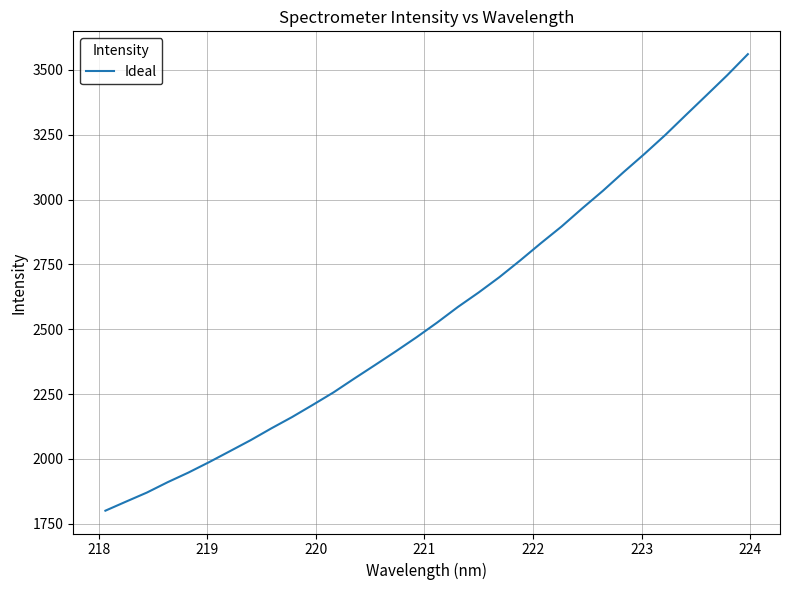

What is the average value?

2562.5